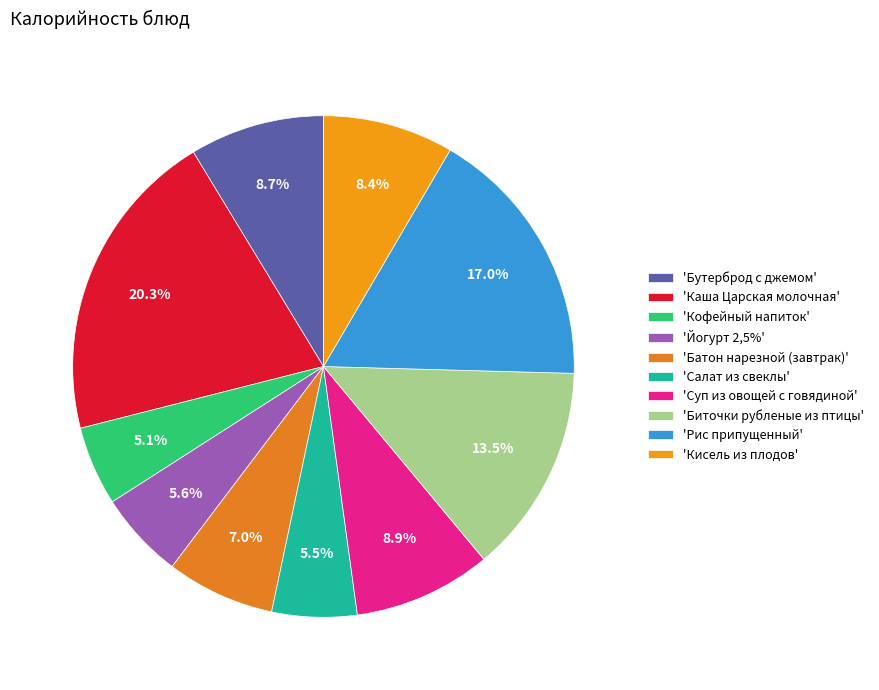

What is the largest slice in the pie chart?

'Каша Царская молочная'